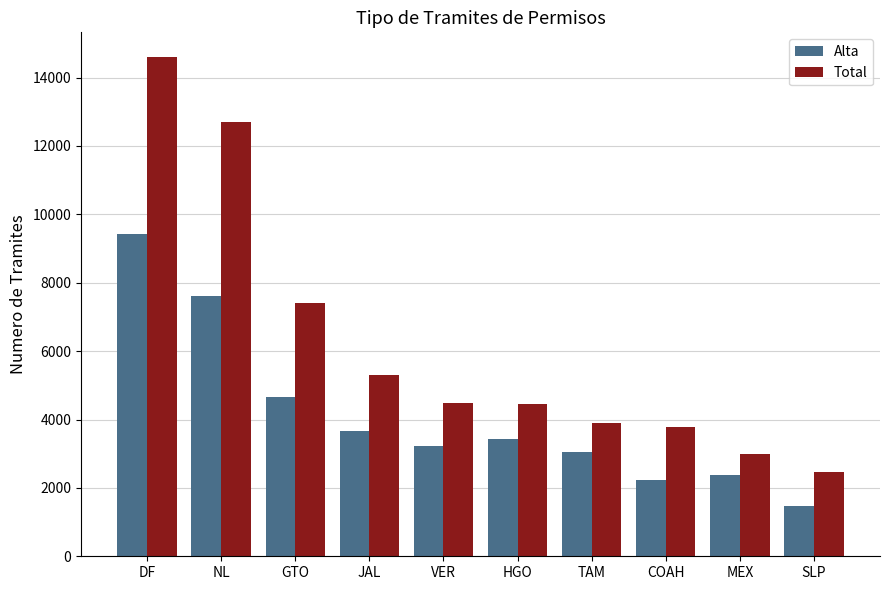

What is the label of the 8th bar from the left?

COAH